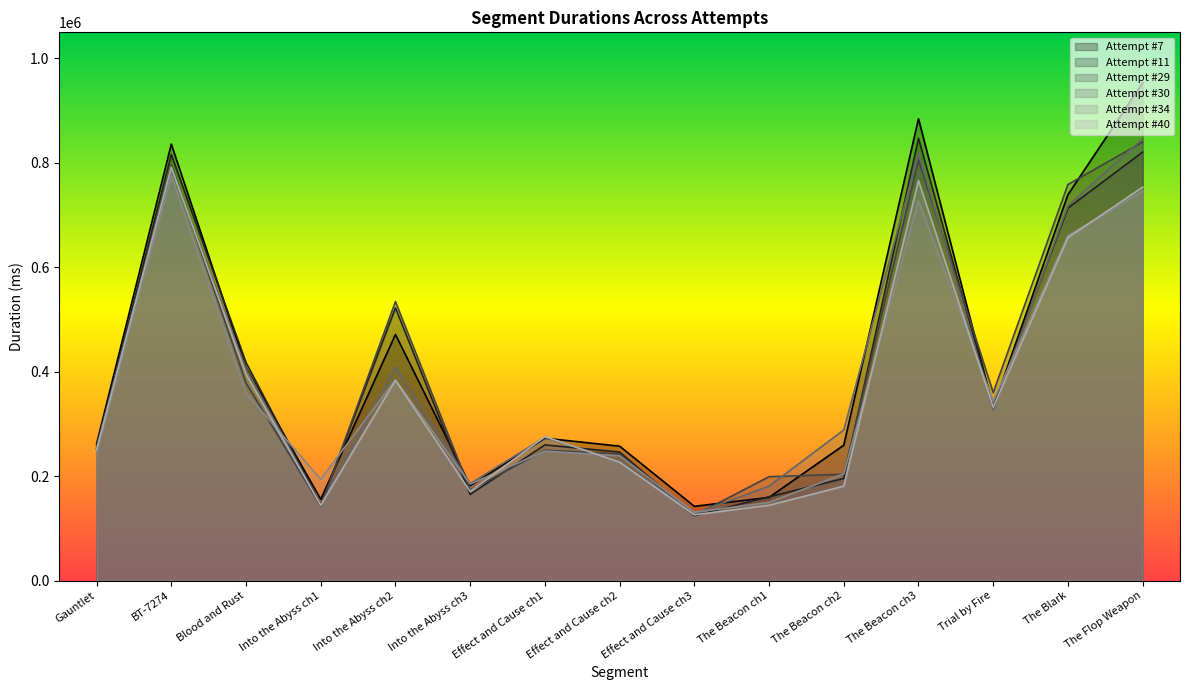

Where is the first local maximum for Attempt #11?

BT-7274